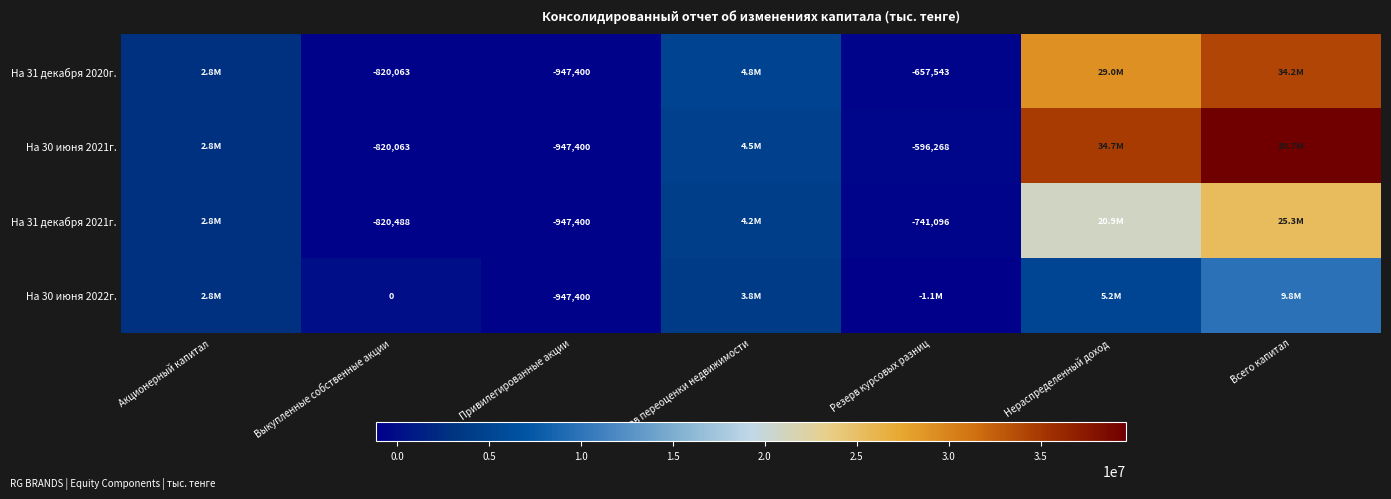

What is the spread (max minus min) of values at Выкупленные собственные акции?

820488